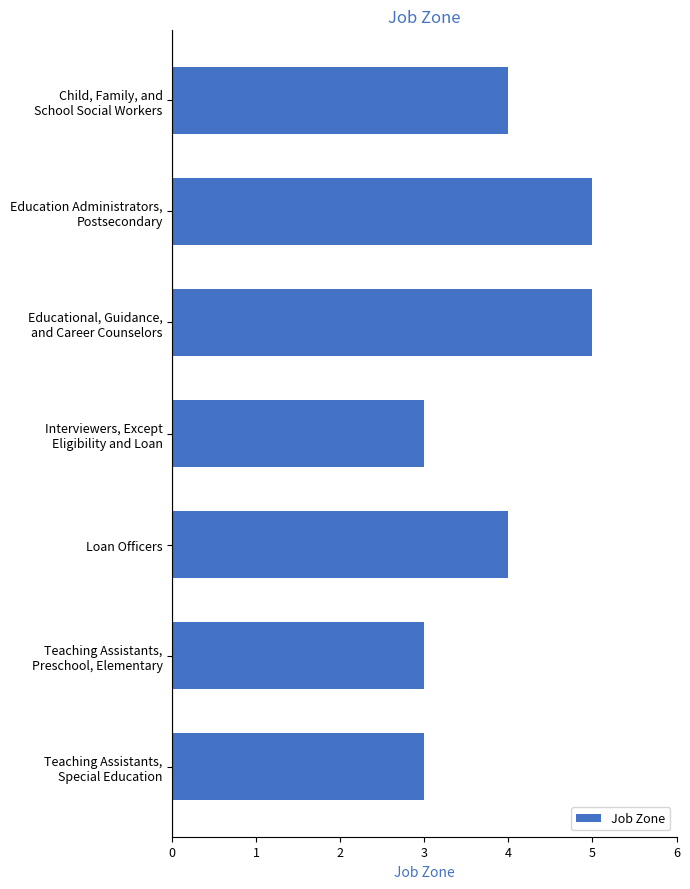

What is the value of the 7th bar from the top?

3